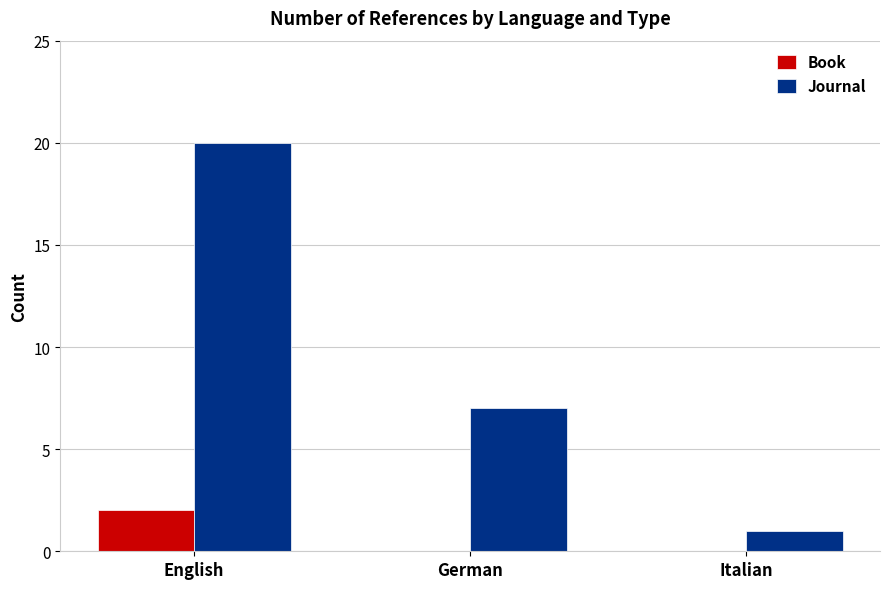

Is the value of Book at German greater than the value of Journal at German?

No